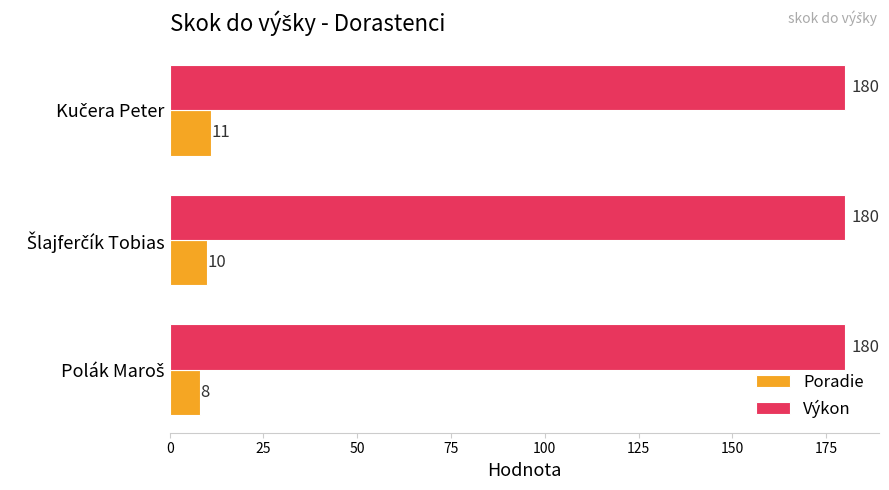

Which series has the largest total across all categories?

Výkon